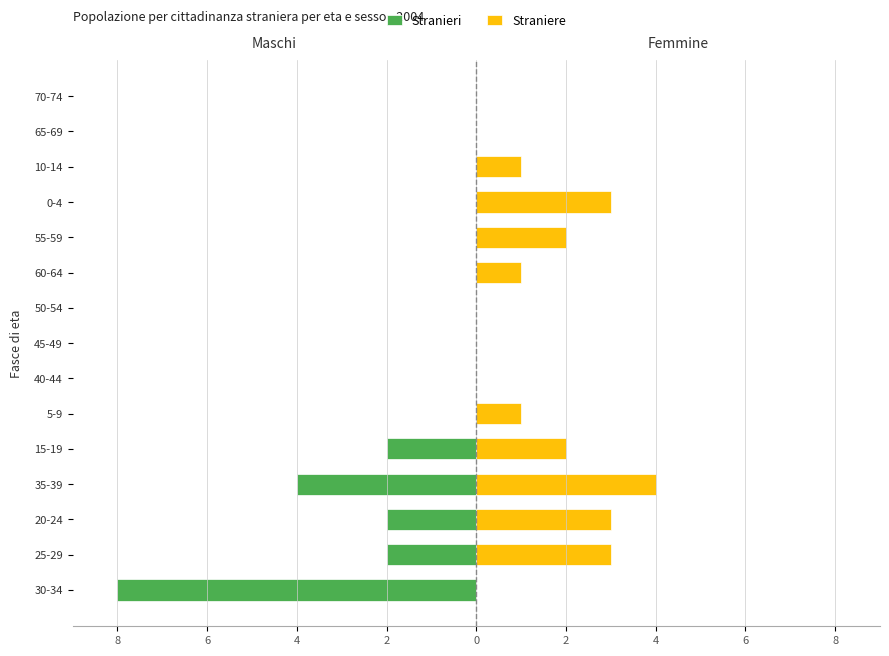

How many bars are there in each group?

2